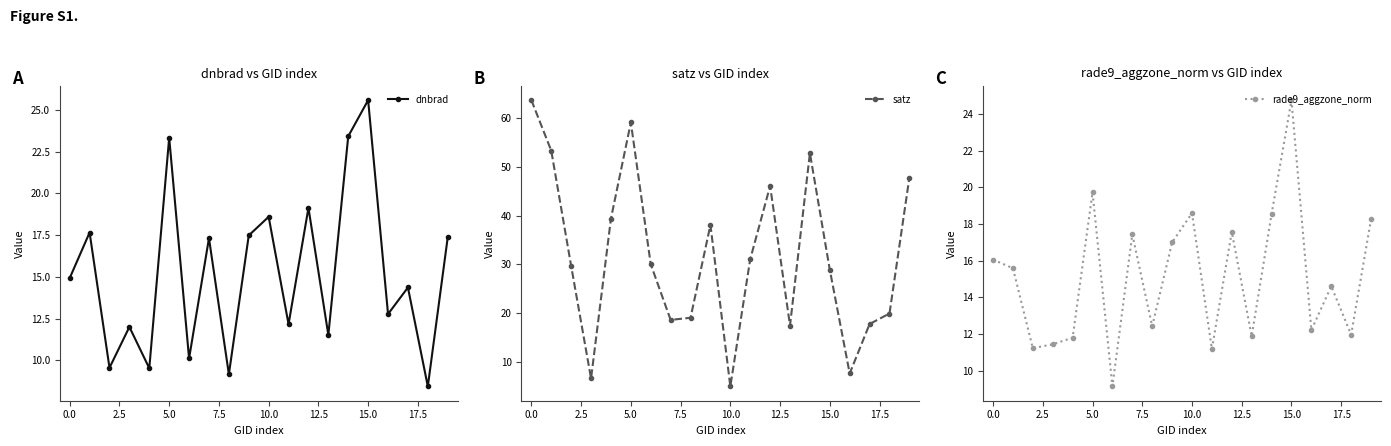

Is it true that satz equals 47.8 at 19?

True